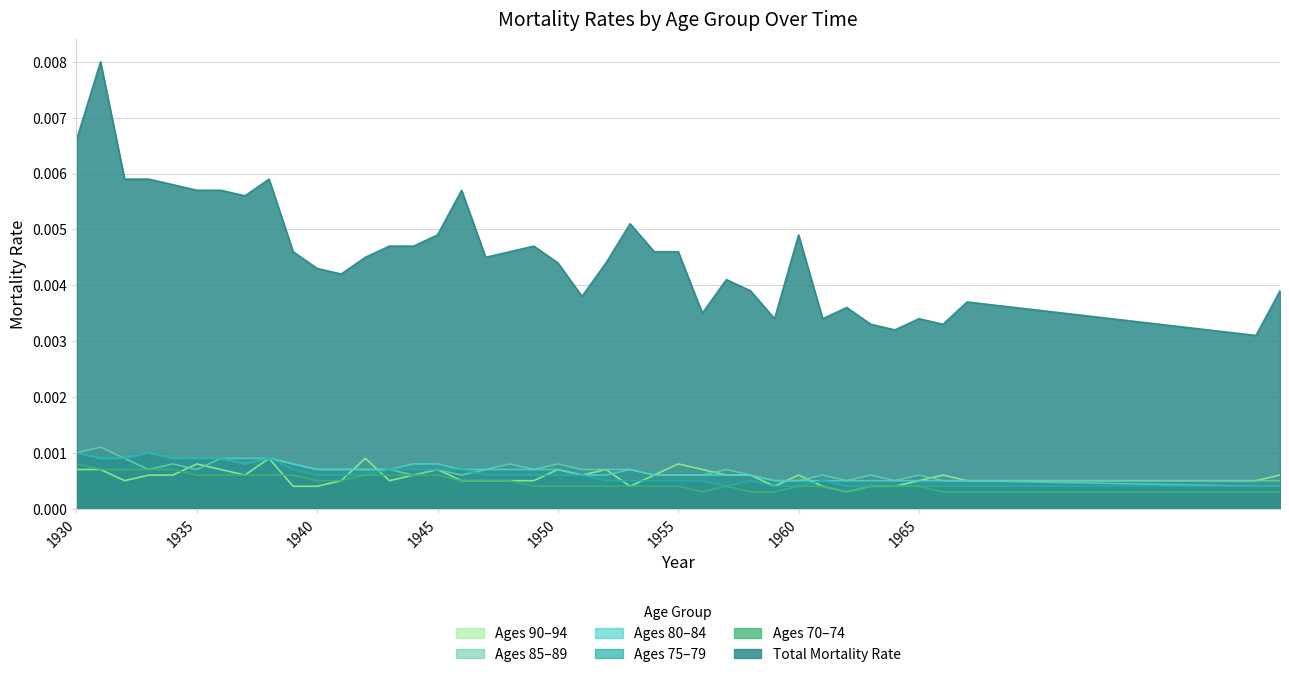

What are all the series names shown in the legend?

Ages 90–94, Ages 85–89, Ages 80–84, Ages 75–79, Ages 70–74, Total Mortality Rate